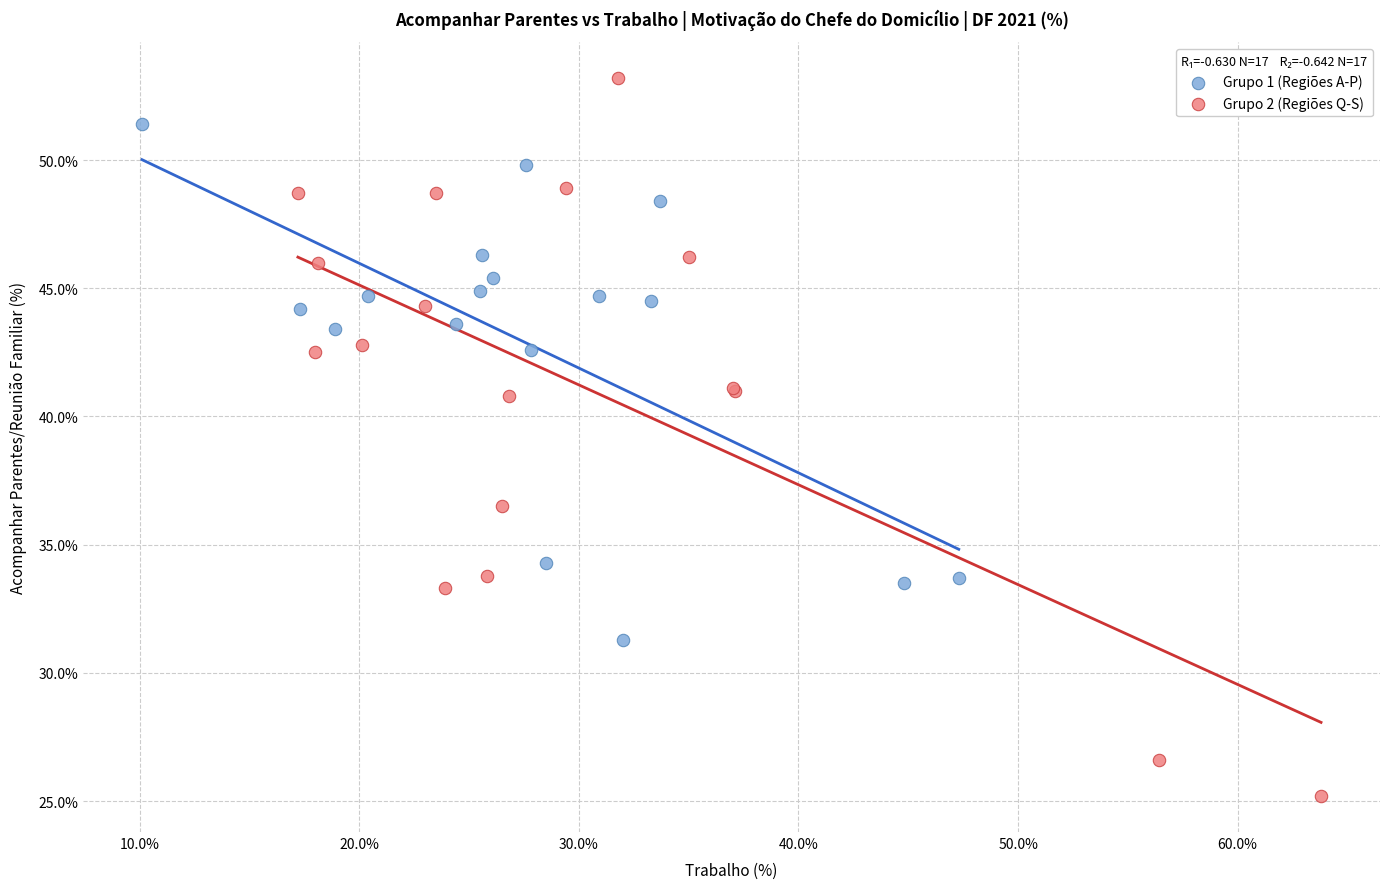

What are all the series names shown in the legend?

Grupo 1 (Regiões A-P), Grupo 2 (Regiões Q-S)